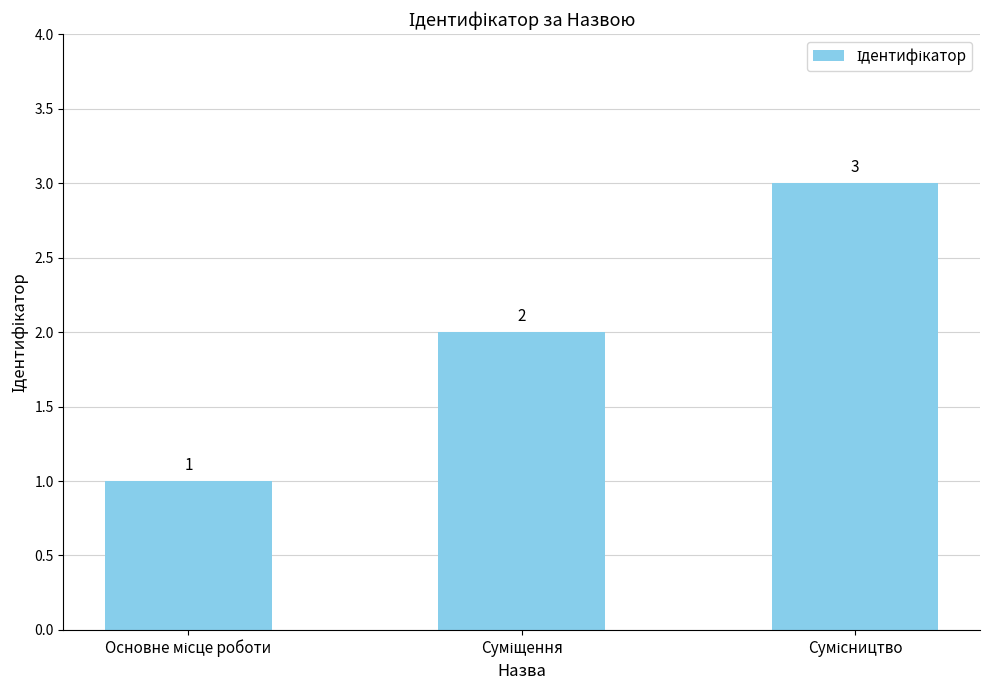

What is the sum of all values?

6